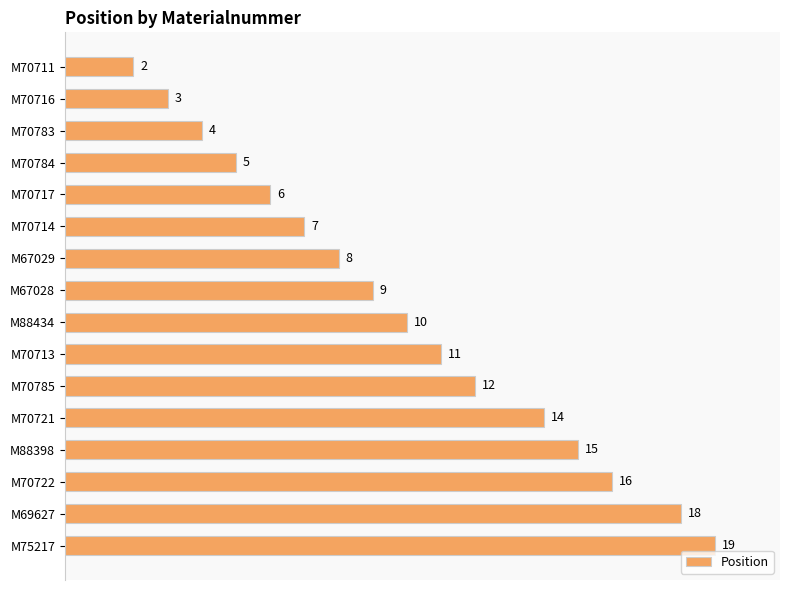

Between M75217 and M70714, which is larger?

M75217